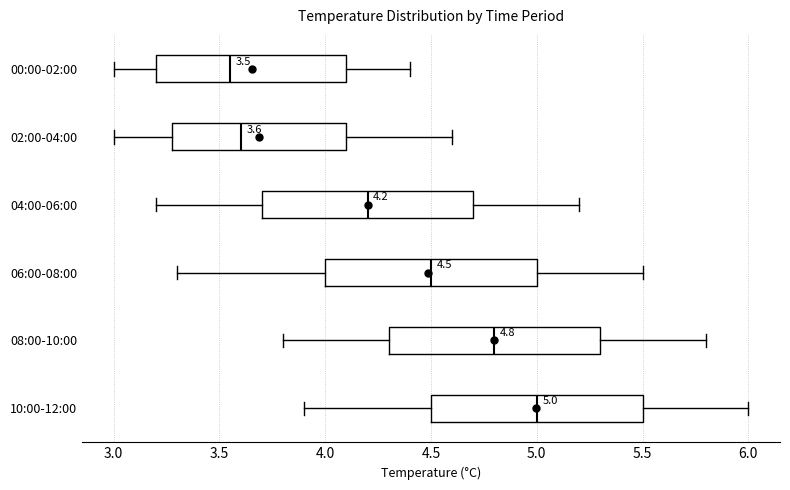

Which box has the furthest to the left median line?

00:00-02:00